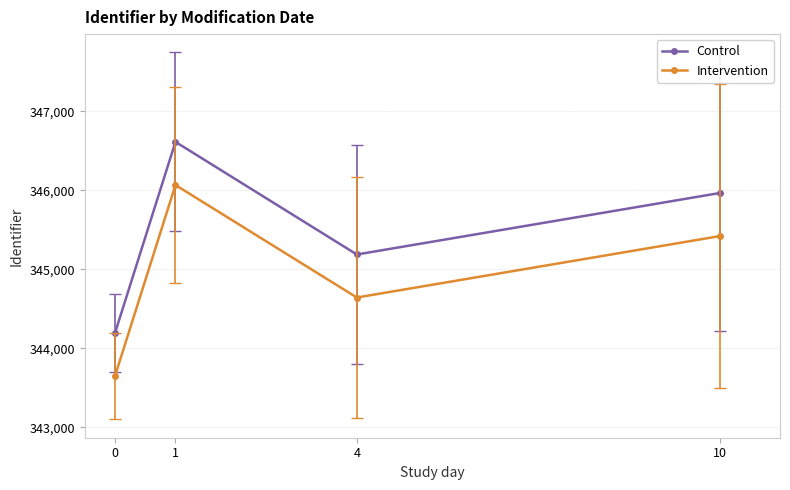

True or false: Control and Intervention intersect in this chart.

False